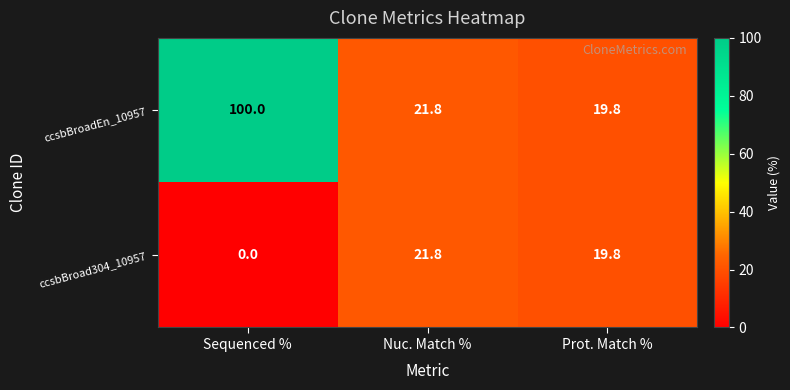

Rank the series by their maximum value, from highest to lowest.

ccsbBroadEn_10957, ccsbBroad304_10957